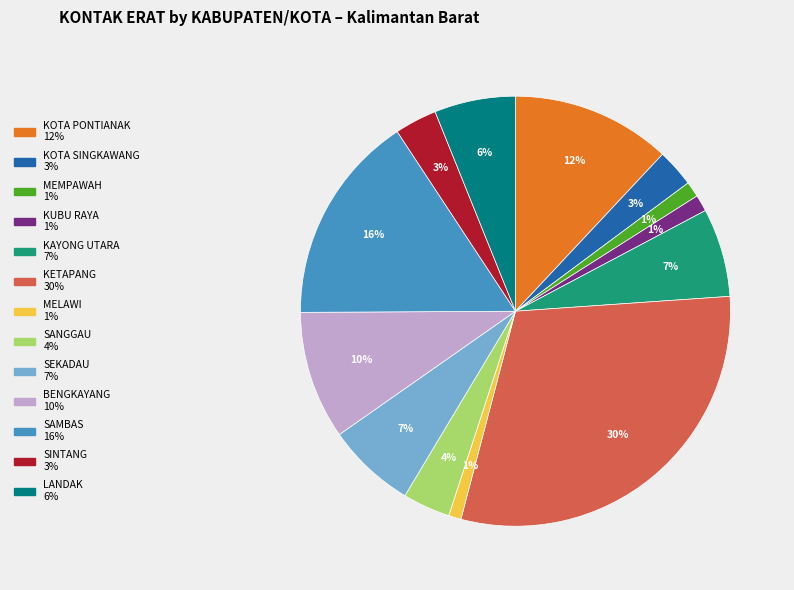

What is the largest slice in the pie chart?

KETAPANG